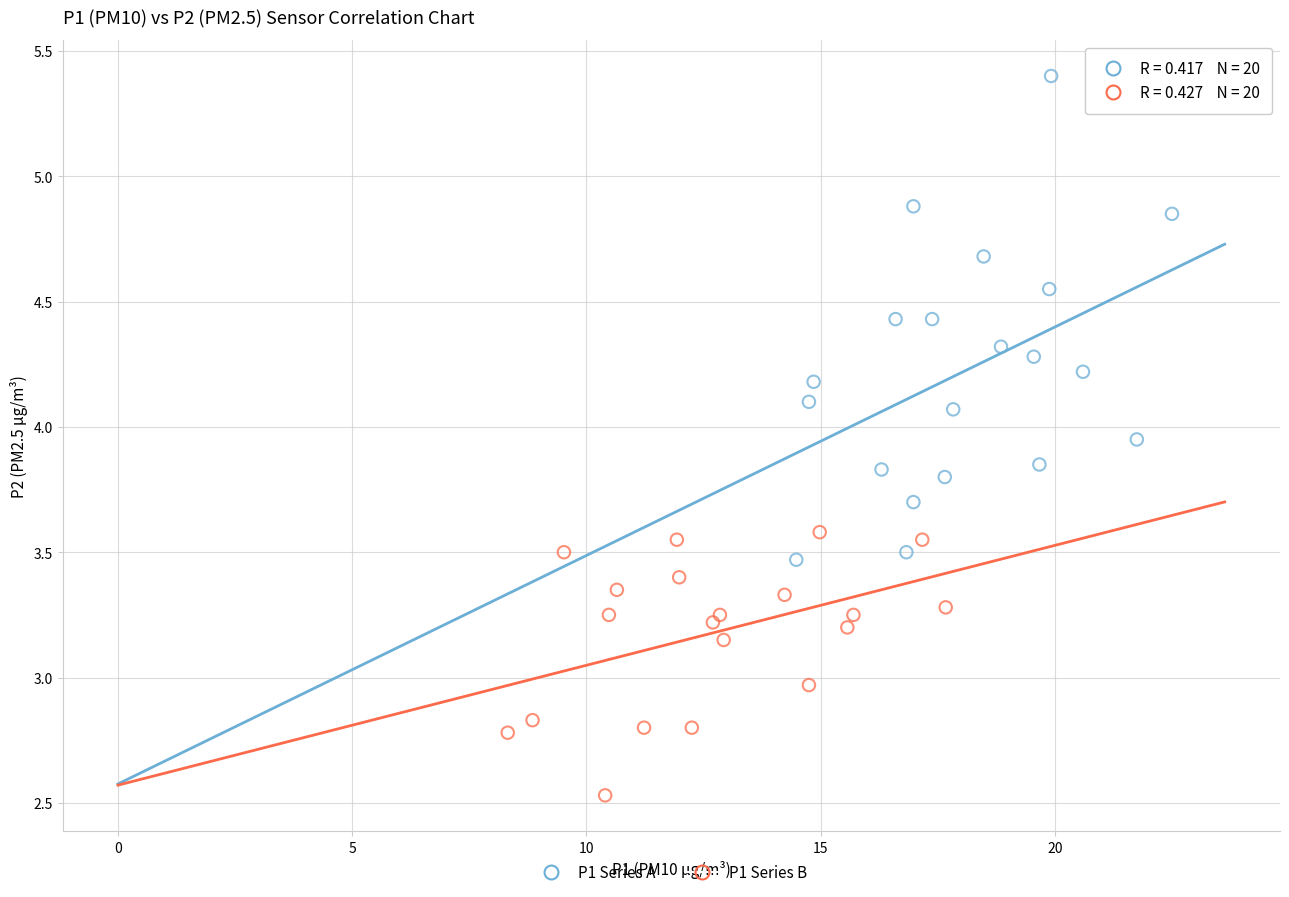

What are all the series names shown in the legend?

P1 Series A, P1 Series B